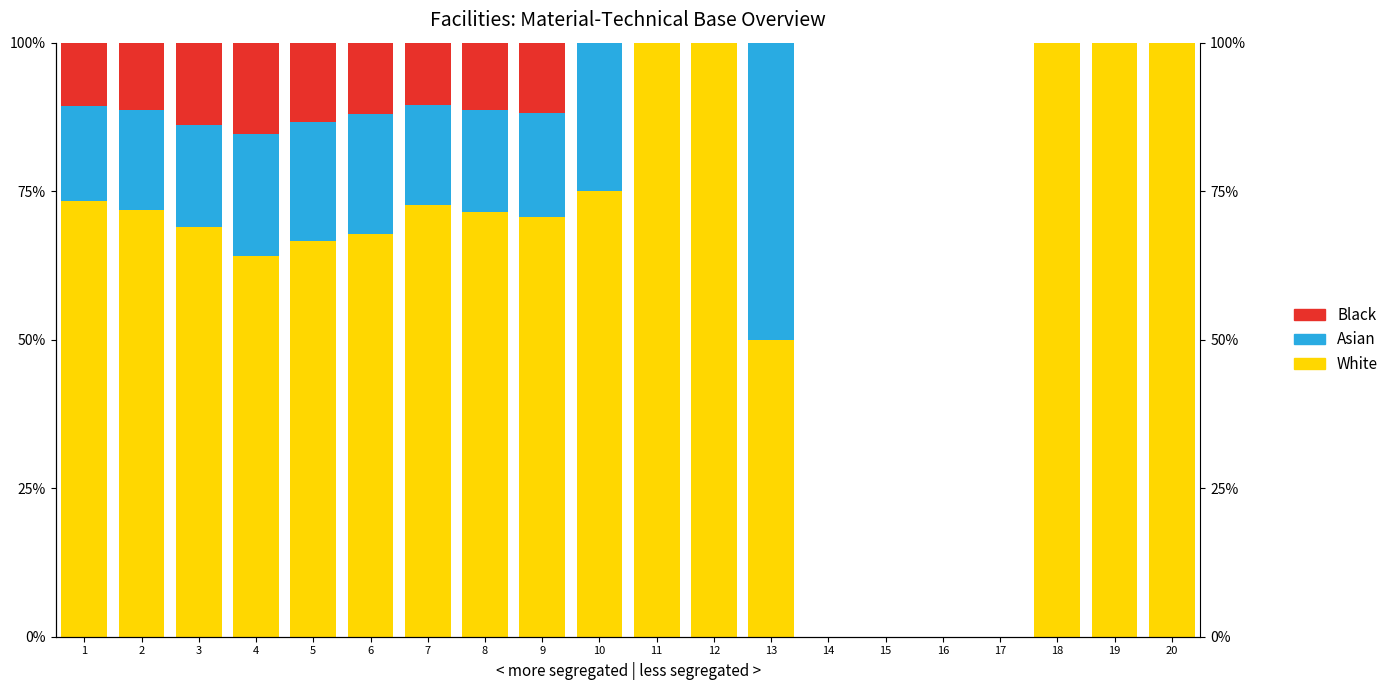

Count the number of data series in this chart.

3